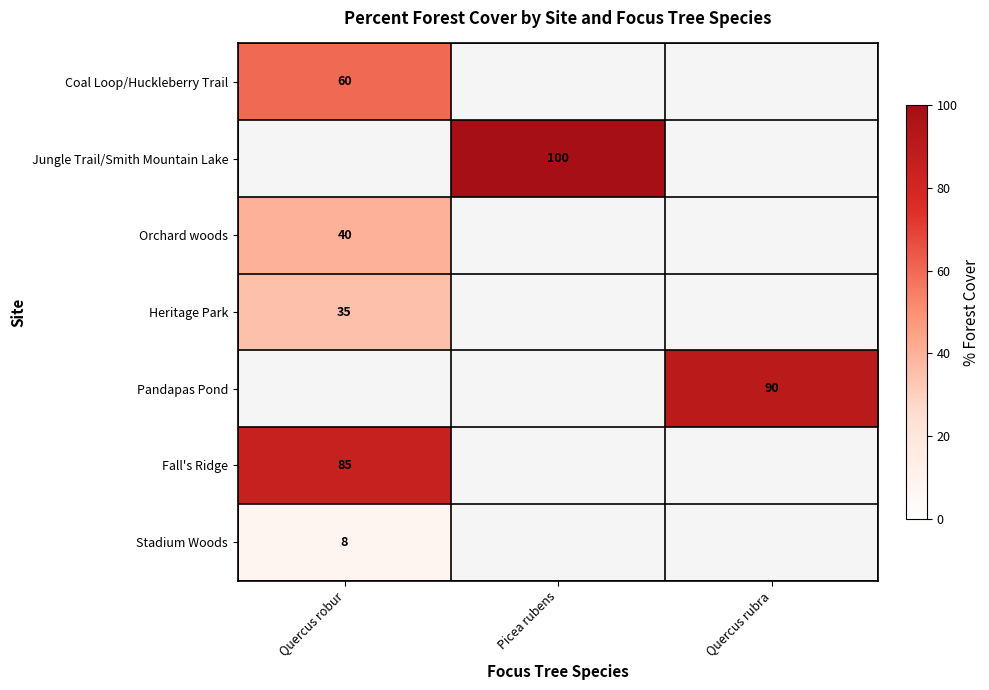

True or false: Orchard woods has a value of 19 at Quercus robur.

False